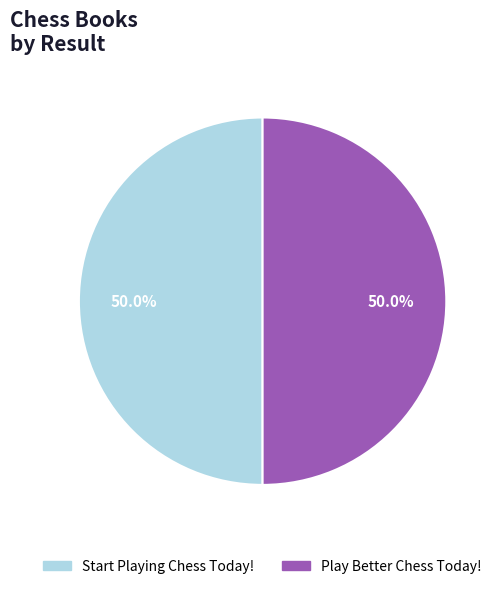

To the nearest percent, what portion does Play Better Chess Today! represent?

50%